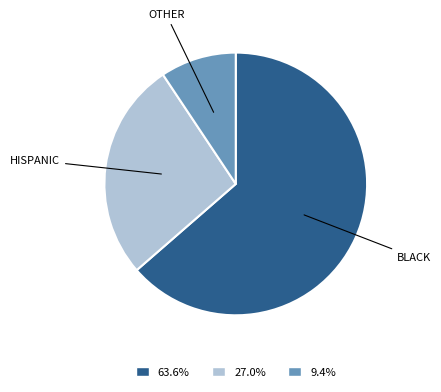

Is the sum of OTHER and HISPANIC greater than half?

No